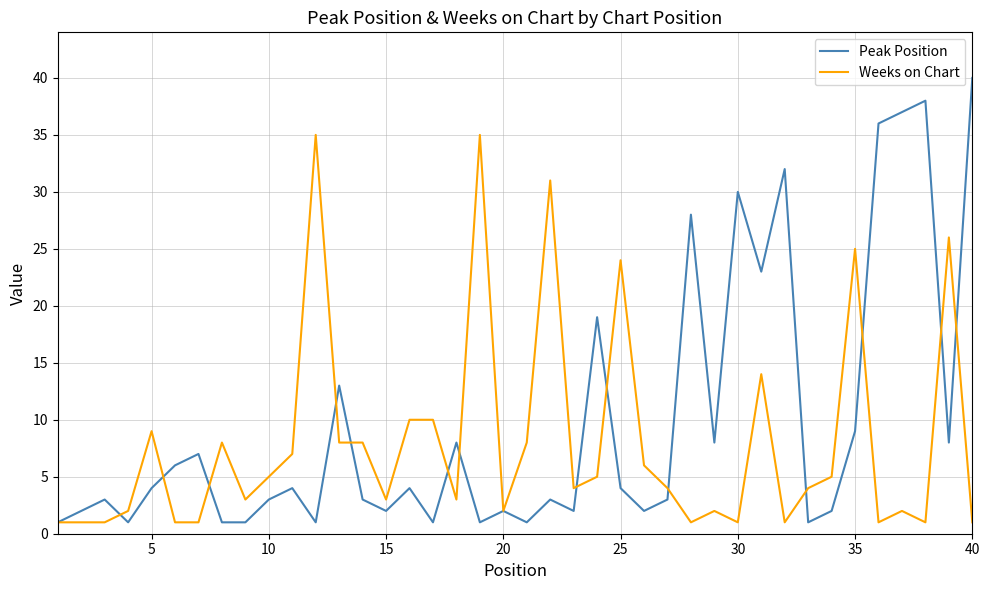

Rank the series by their maximum value, from highest to lowest.

Peak Position, Weeks on Chart